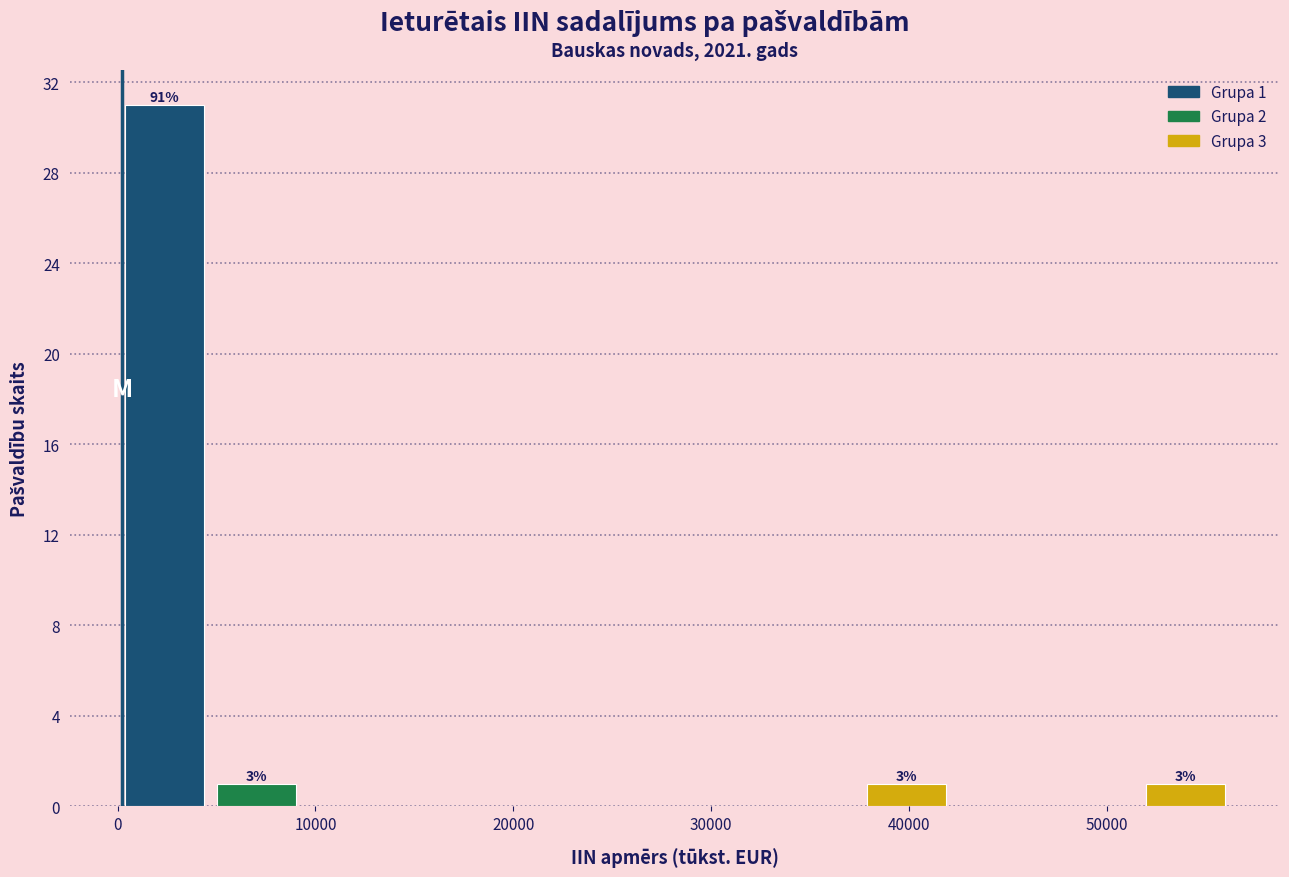

Over which range of the x-axis is the bar tallest?

0 to 5000